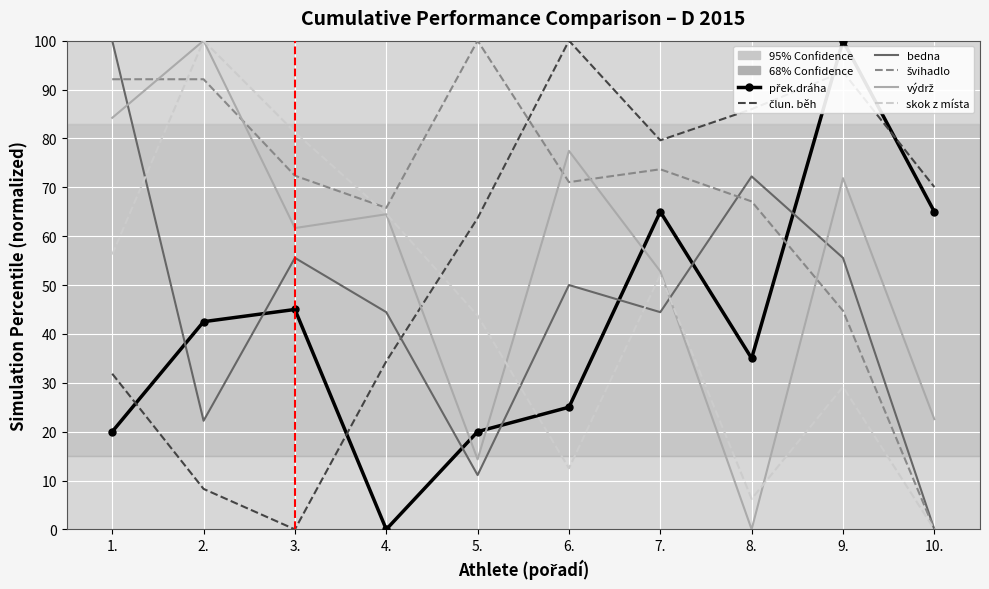

What is the total value across all series at 5.?

252.9